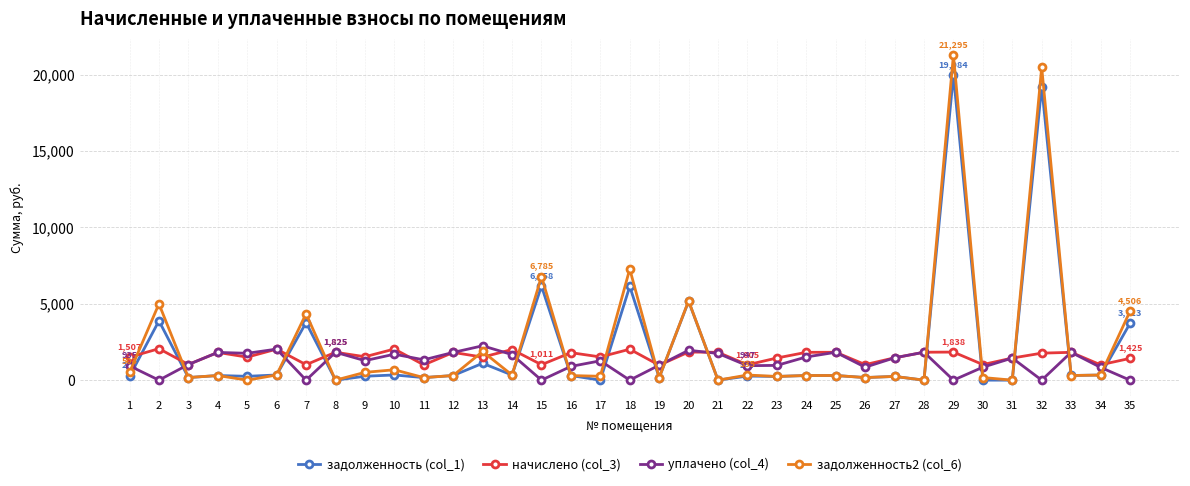

What is the maximum value shown in the chart?

21294.9